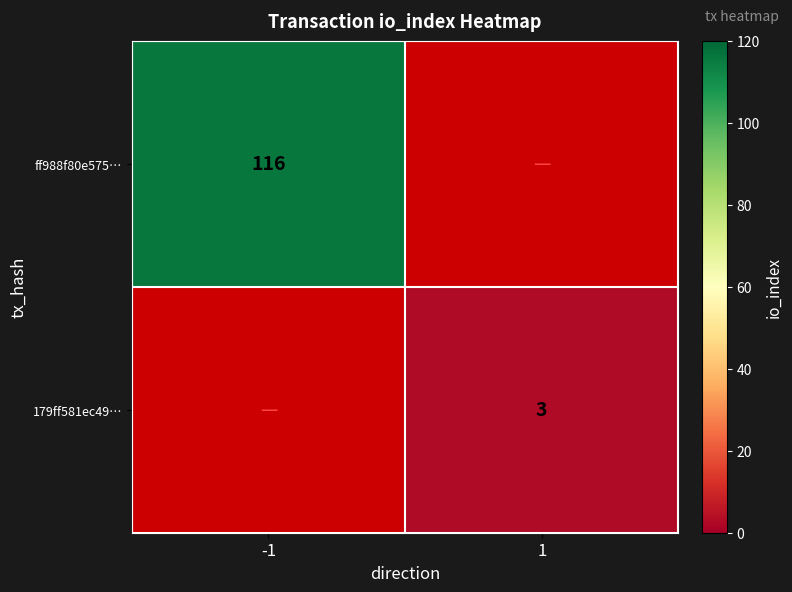

Is the value of 179ff581ec49… at 1 greater than the value of ff988f80e575… at -1?

No